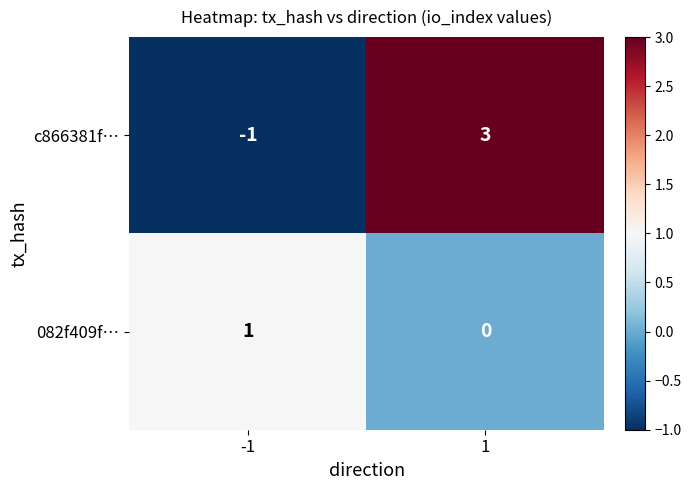

Reading left to right, list all the values displayed in this chart.

c866381f…: -1=-1	1=3
082f409f…: -1=1	1=0